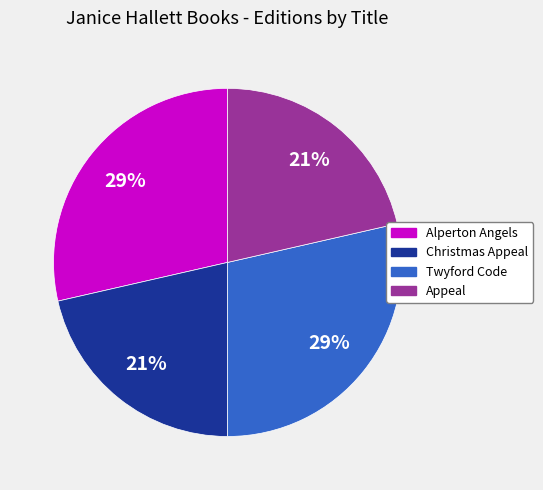

Between Twyford Code and Appeal, which is larger?

Twyford Code